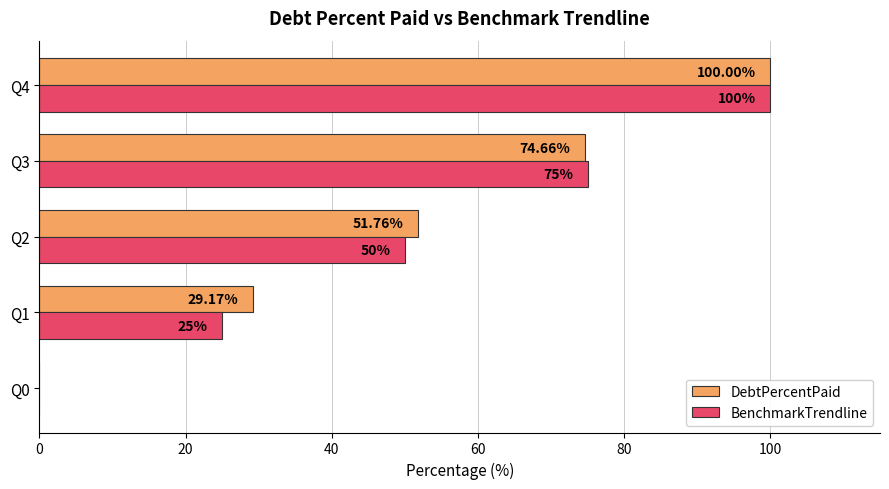

What is the total value across all series at Q4?

200.0